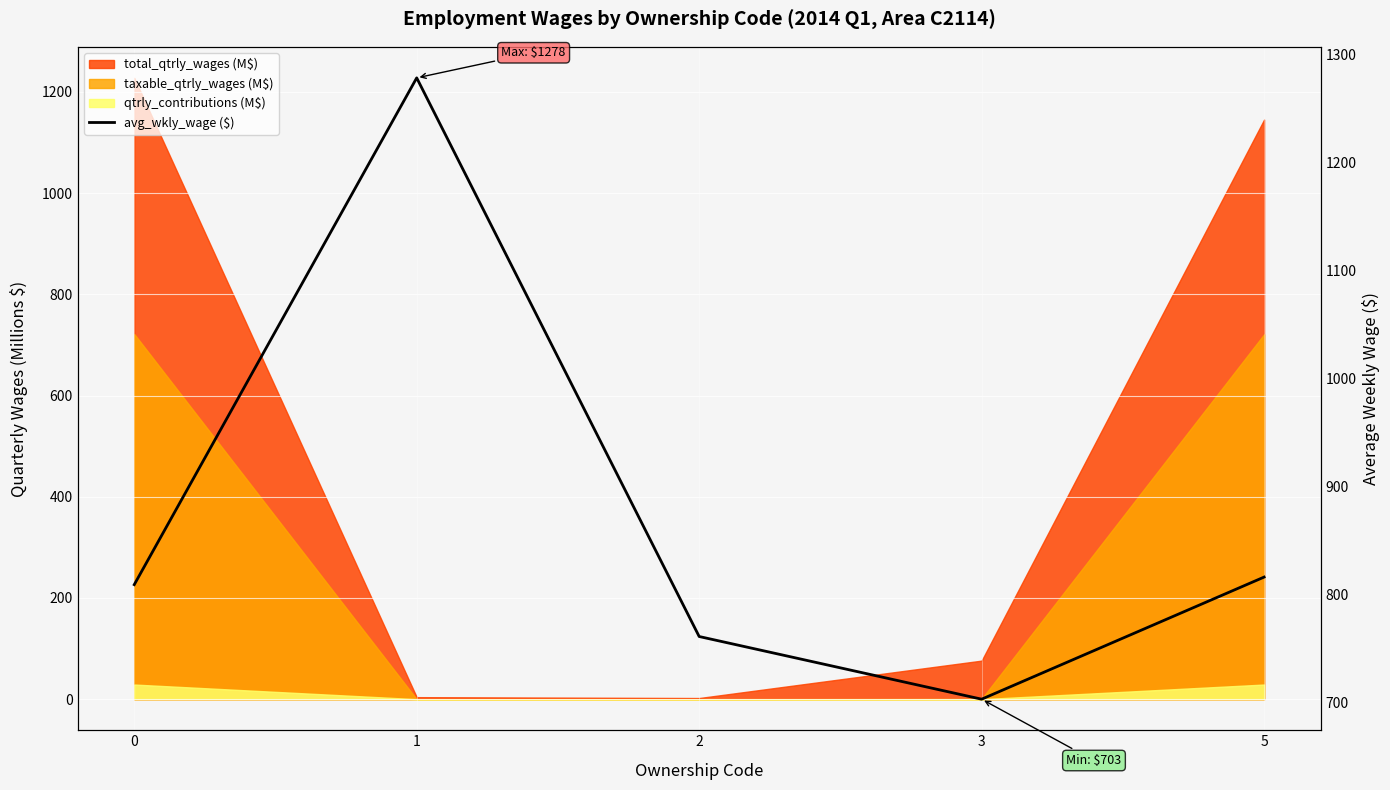

The value at 3 is 230. True or false?

False